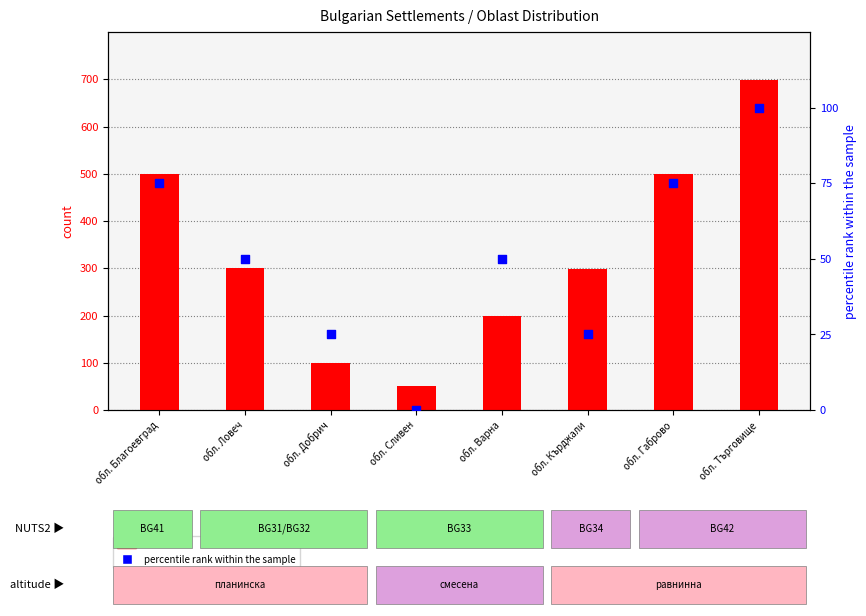

Which series reaches the maximum Y coordinate?

count